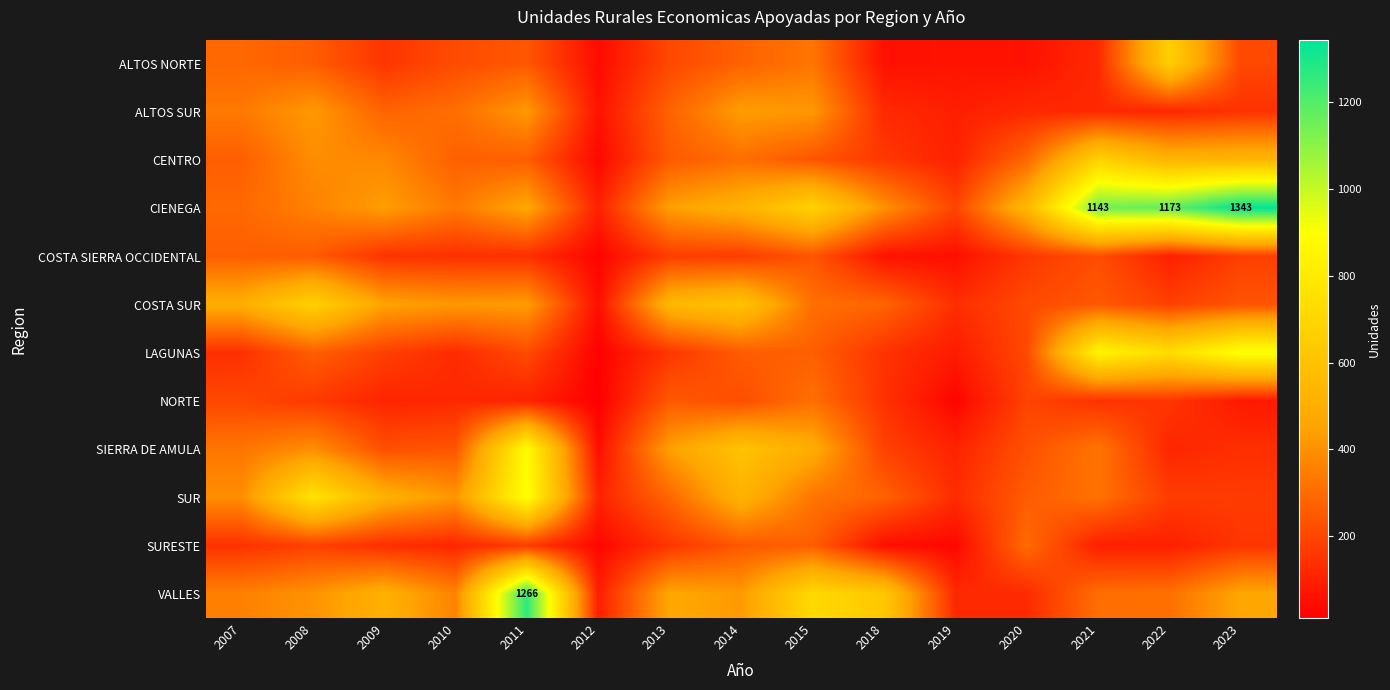

Which series has the widest spread of values?

CIENEGA